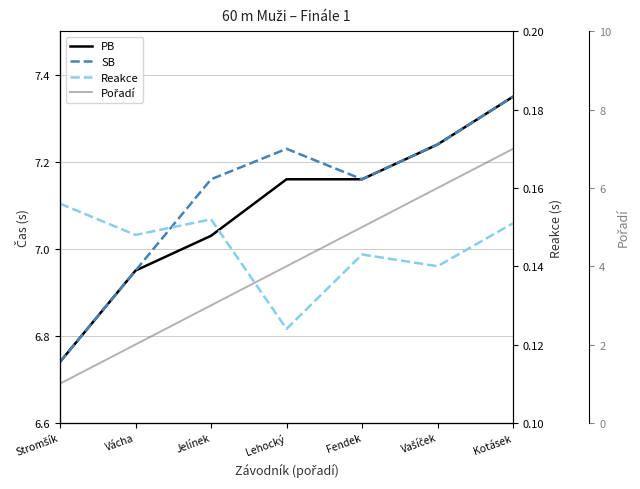

What is the difference between the maximum and minimum values in the PB series?

0.6